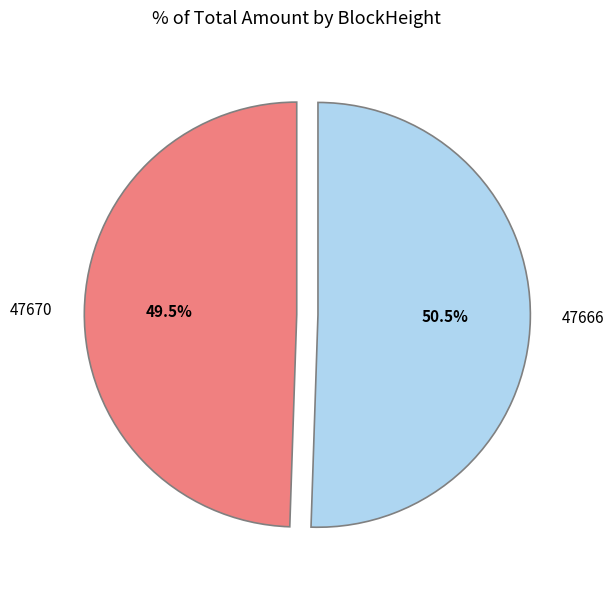

Does 47670 account for over 50% of the chart?

No